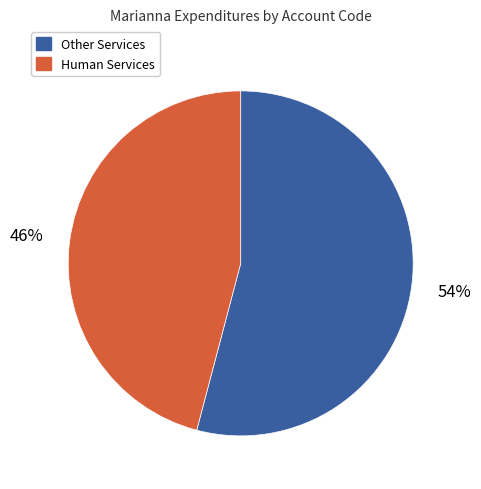

Does any single category account for the majority?

Yes